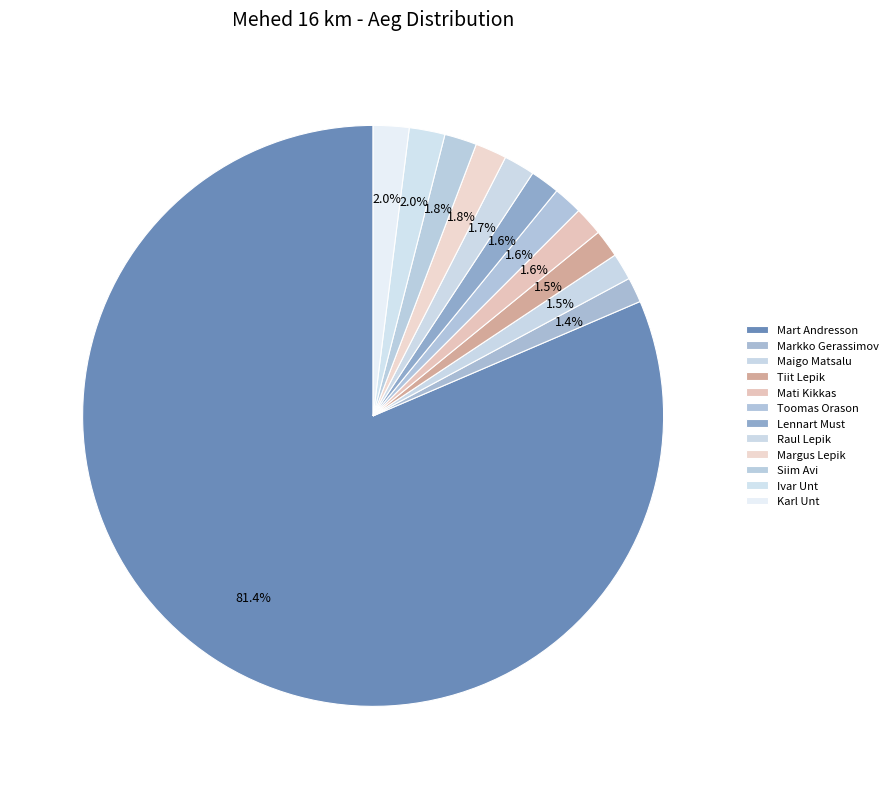

Count the number of slices in the pie.

12